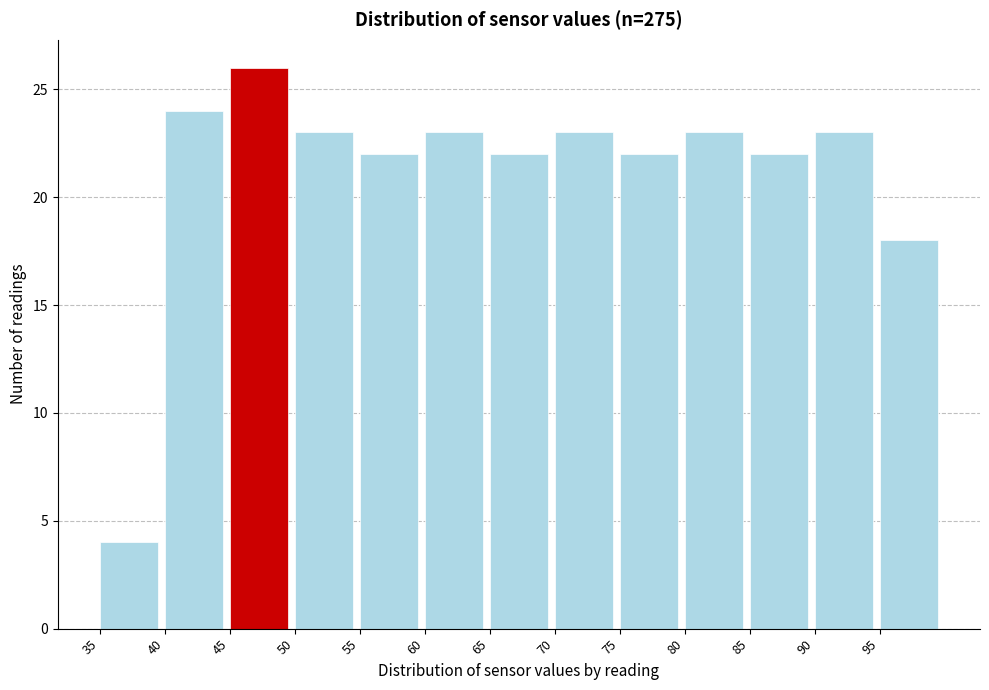

Which range on the x-axis has the tallest bar?

45 to 50